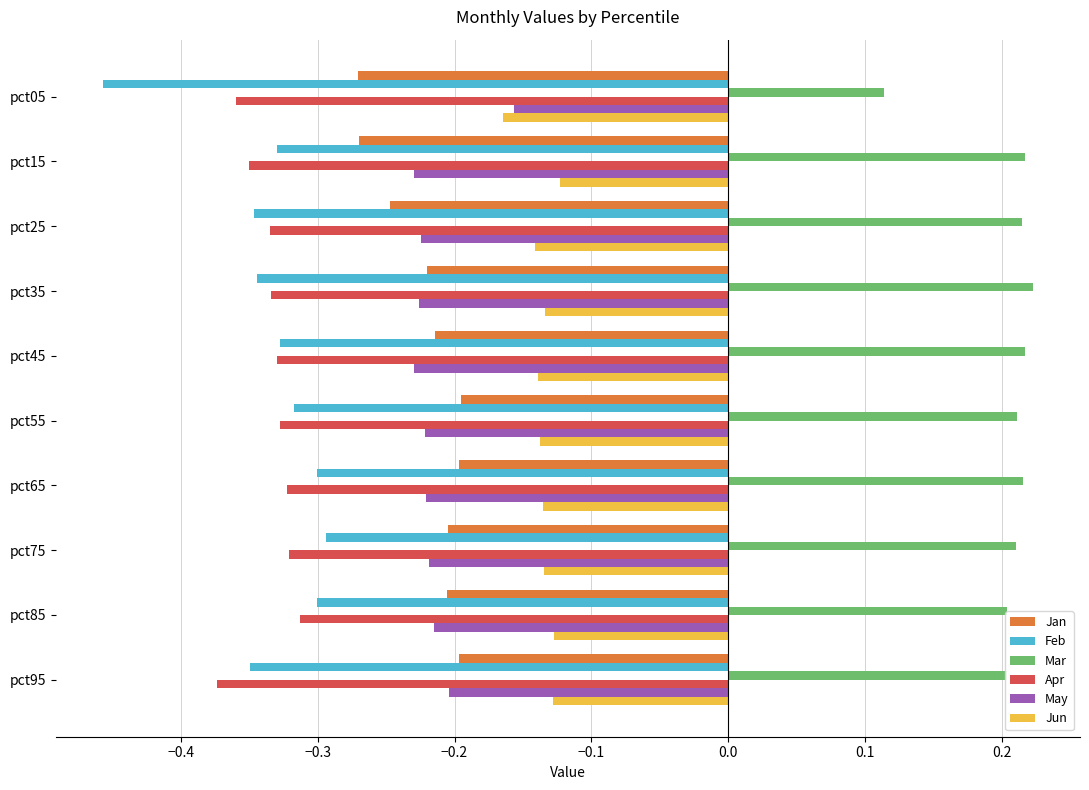

Is the value of Jun at pct15 greater than the value of May at pct45?

Yes